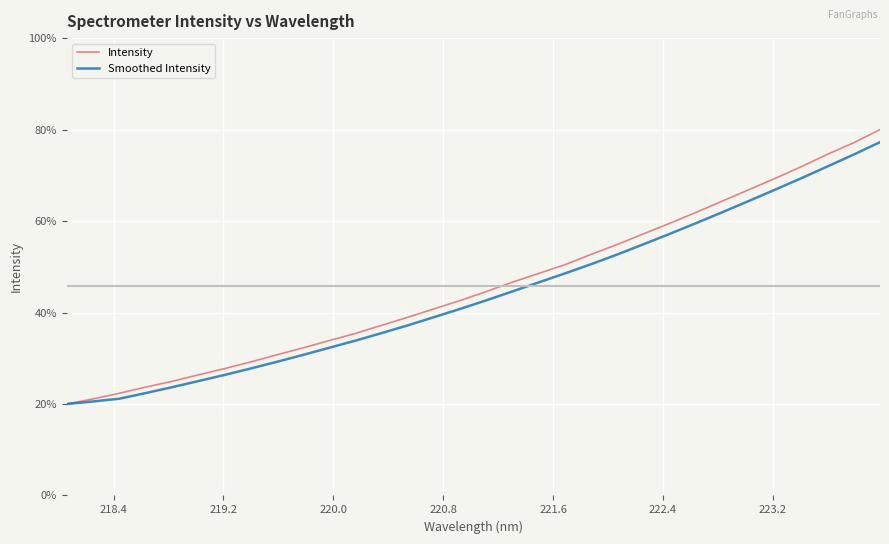

Which series has the largest range (max minus min)?

Intensity